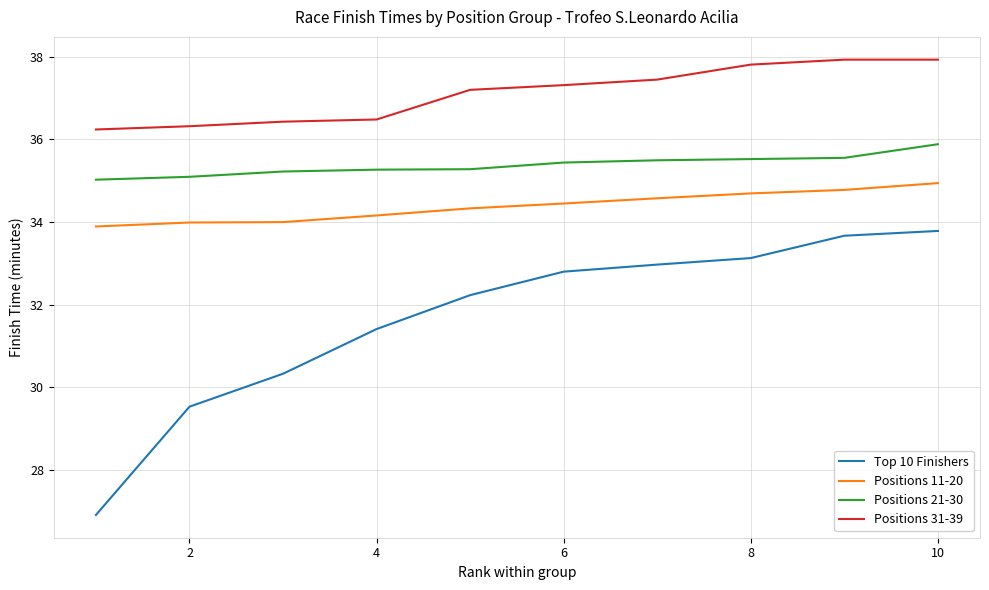

Which series has the largest range (max minus min)?

Top 10 Finishers